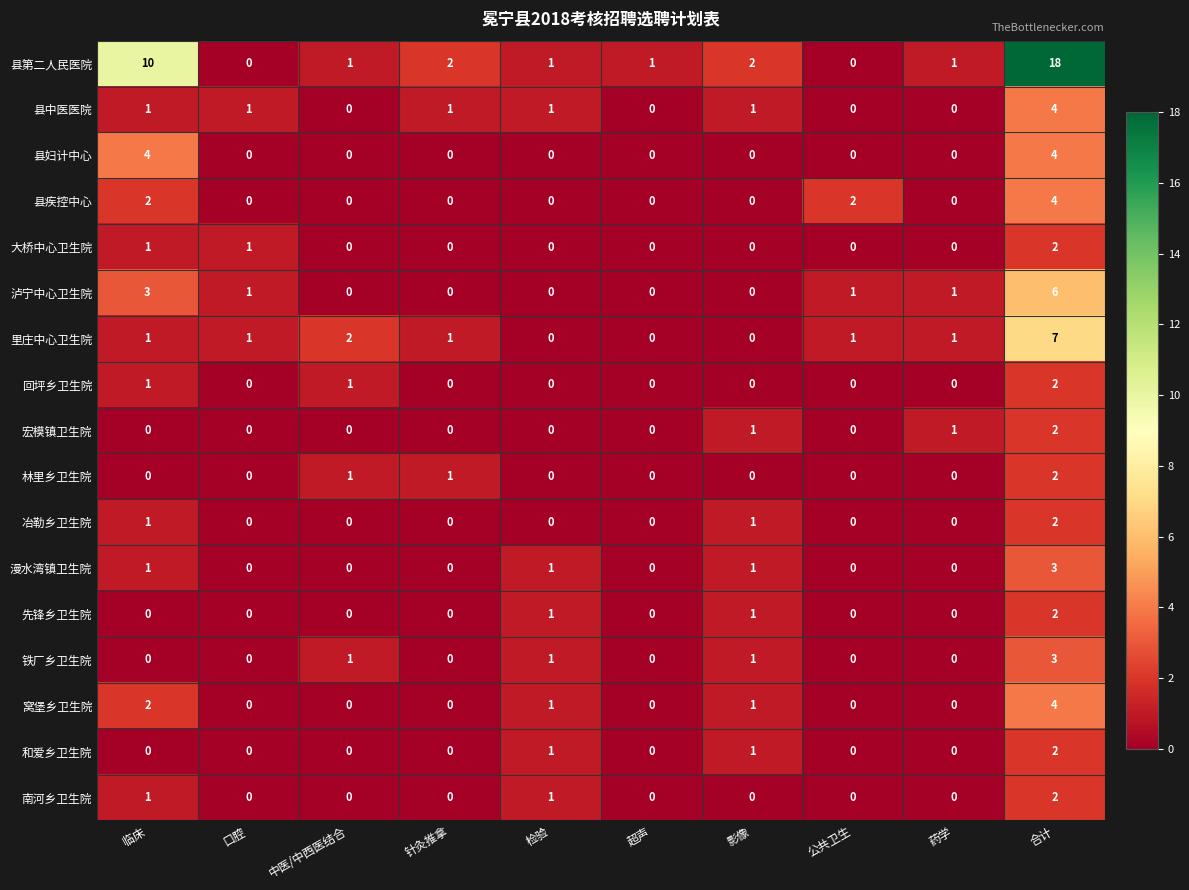

What is the spread (max minus min) of values at 临床?

10